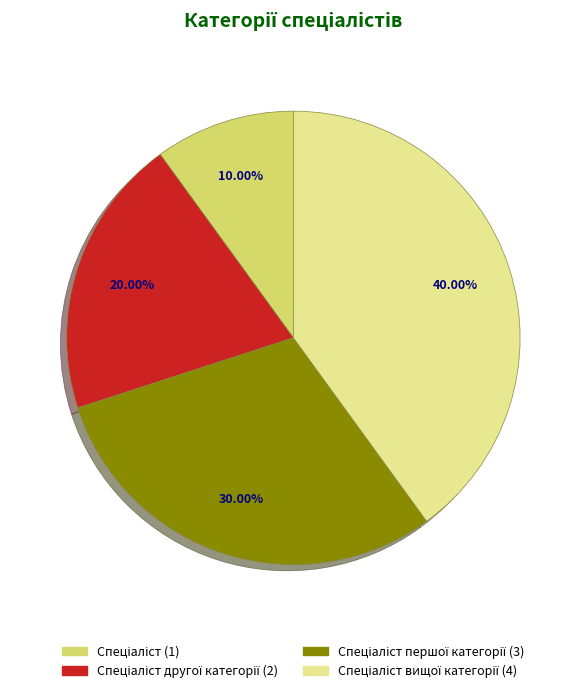

To the nearest percent, what is the difference between the largest and smallest slice percentages?

30%